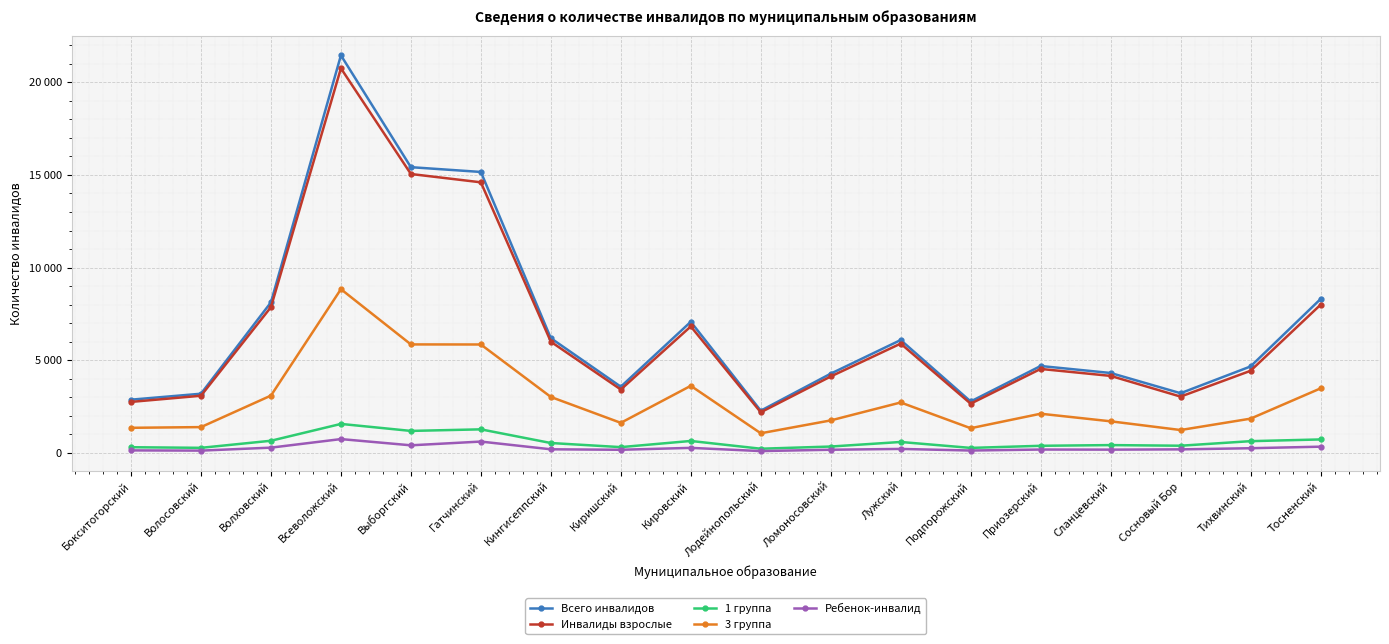

True or false: Всего инвалидов and 3 группа cross at least once.

False